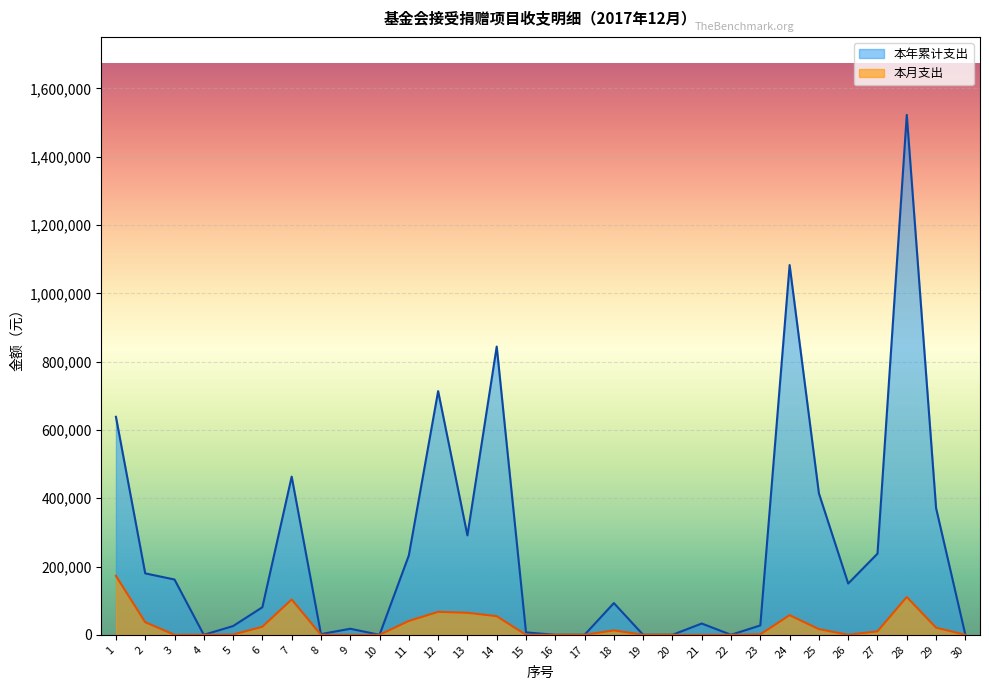

What is the value of the 本月支出 point at the 5th from the left?

700.0